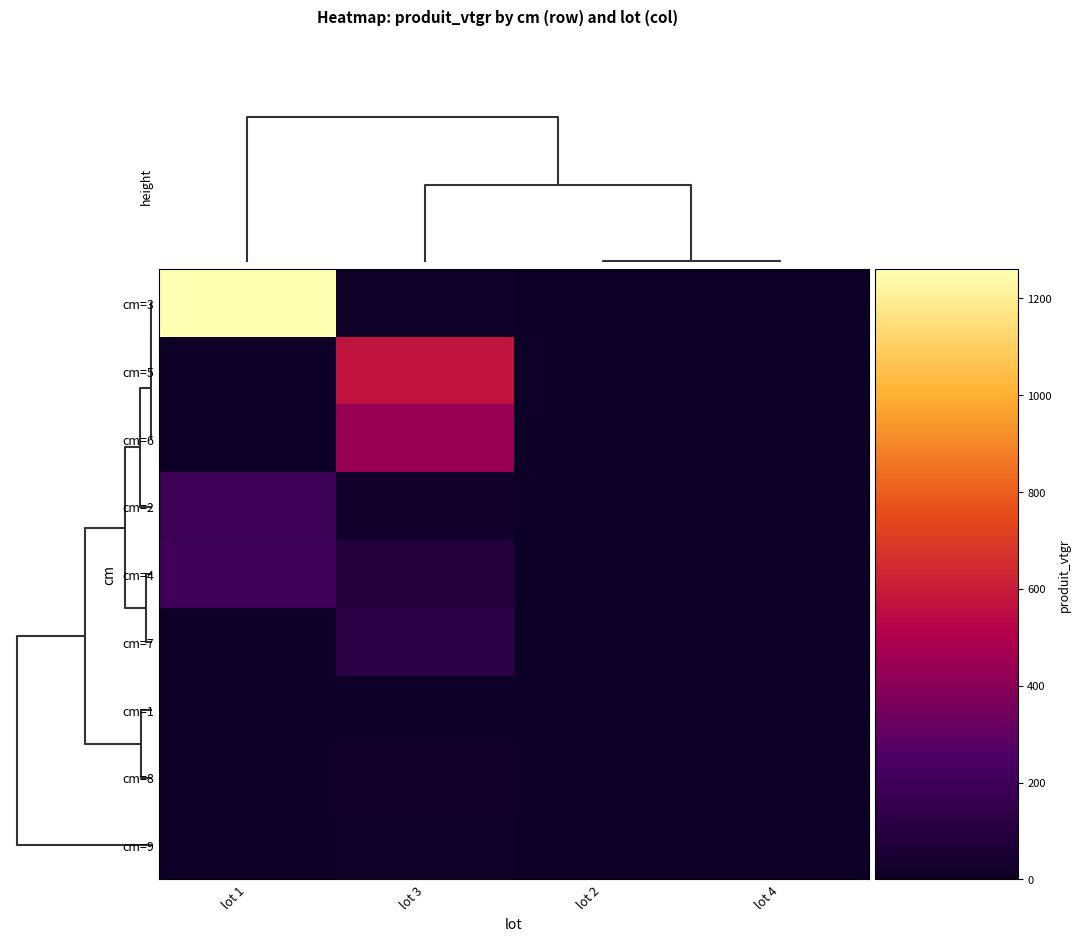

At lot 3, list the series in order from smallest to largest.

cm=1, cm=9, cm=3, cm=2, cm=8, cm=4, cm=7, cm=6, cm=5